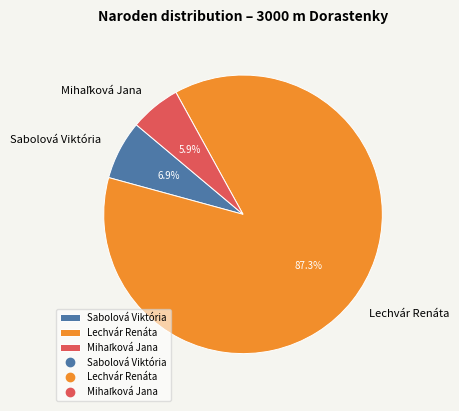

Which slice is the largest?

Lechvár Renáta